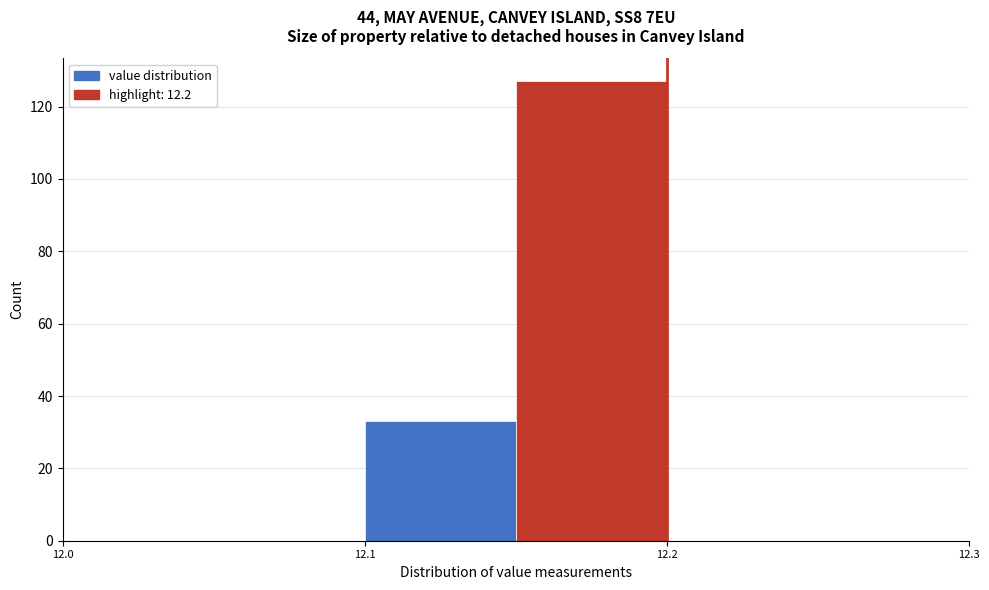

Reading left to right, transcribe this chart: for each bar, give the range it covers on the x-axis and its height. The values are not printed on the chart, so give them approximately, as read against the axis.

12.05 to 12.10: 0
12.10 to 12.15: 34
12.15 to 12.20: 128
12.20 to 12.25: 0